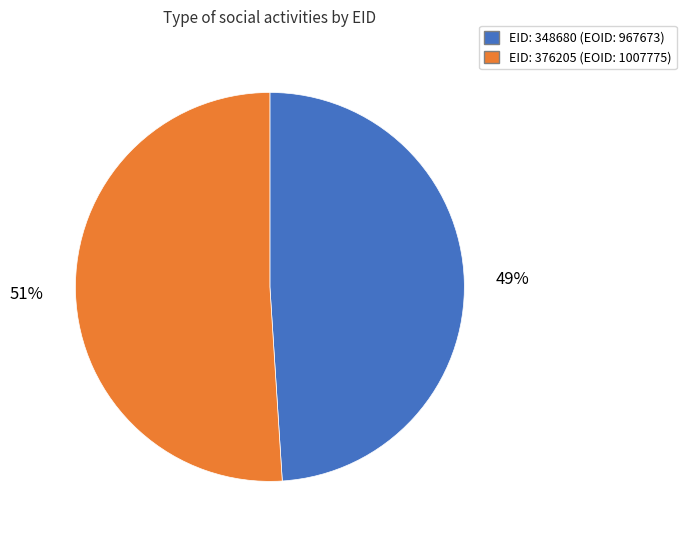

Count the number of slices in the pie.

2